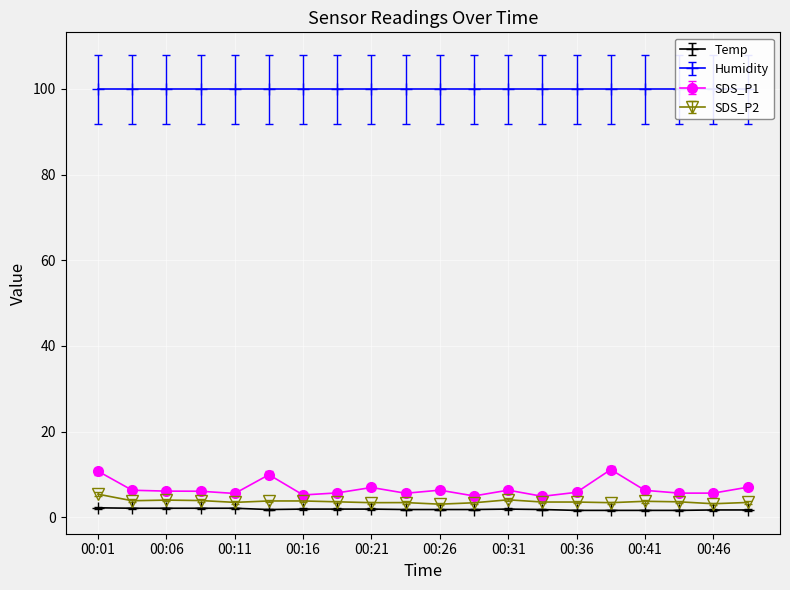

What is the maximum value shown in the chart?

11.1